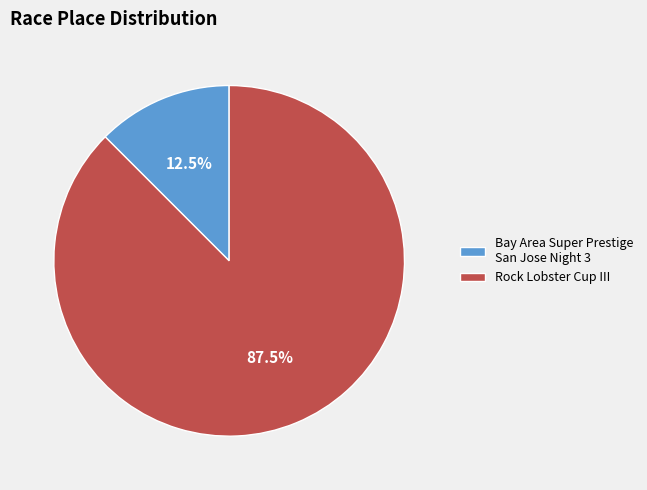

What is the largest slice in the pie chart?

Rock Lobster Cup III